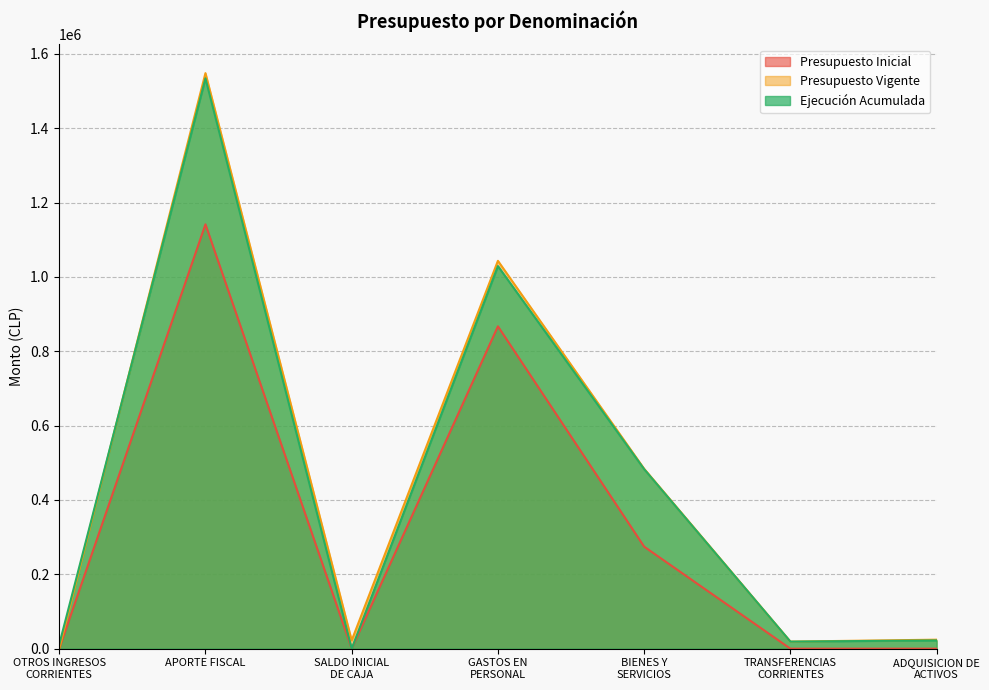

What is the average value of the Ejecución Acumulada series?

442677